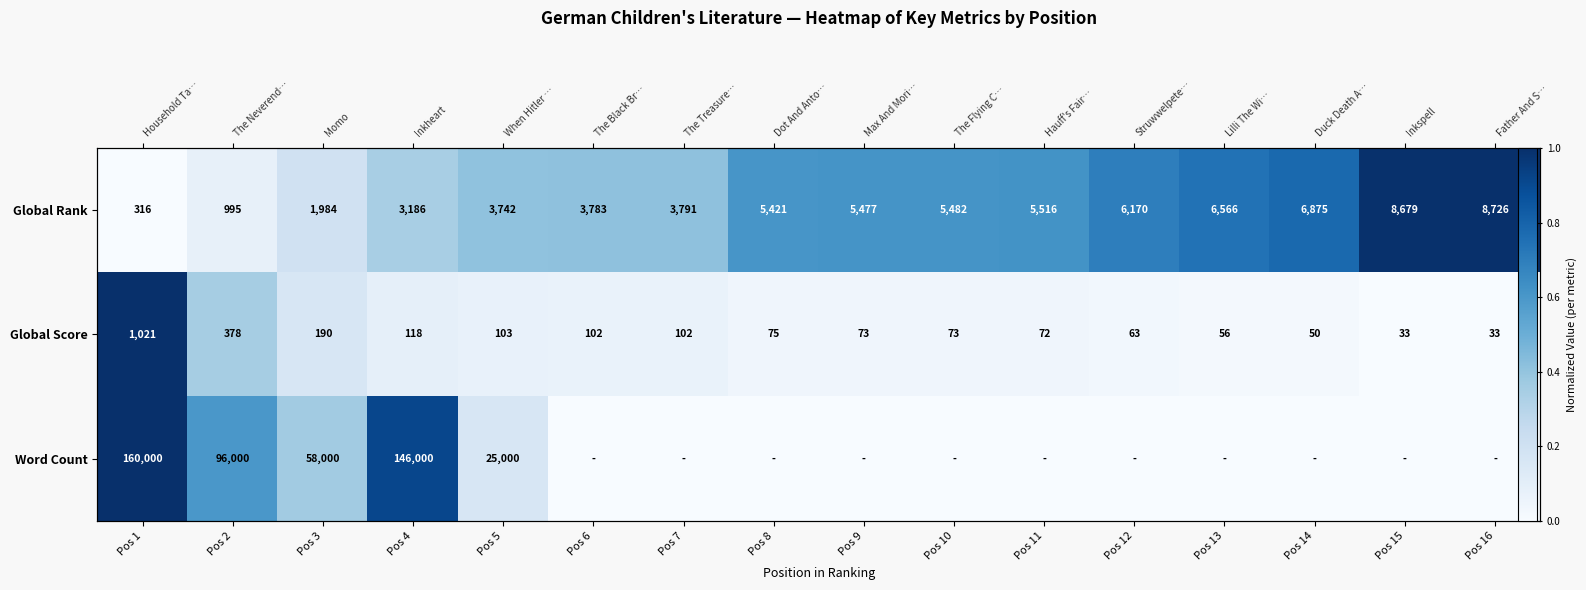

At which category is the sum across all series the highest?

Pos 1